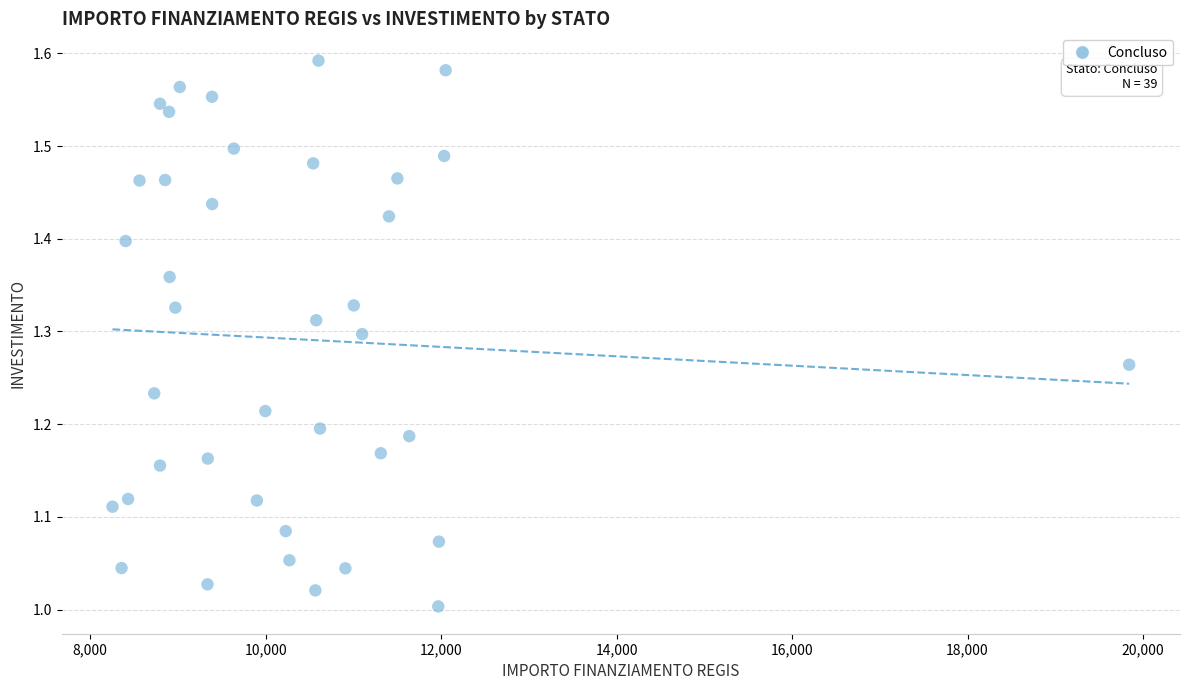

What is the range of Y values (max minus min)?

0.6